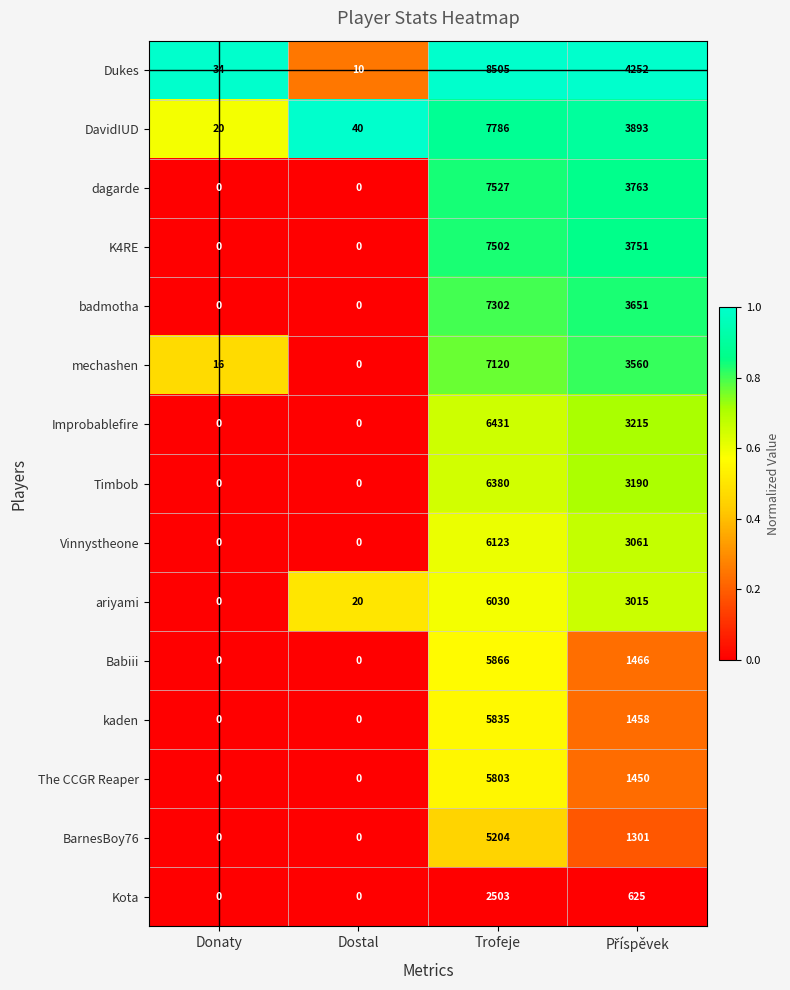

What is the greatest value displayed?

8505